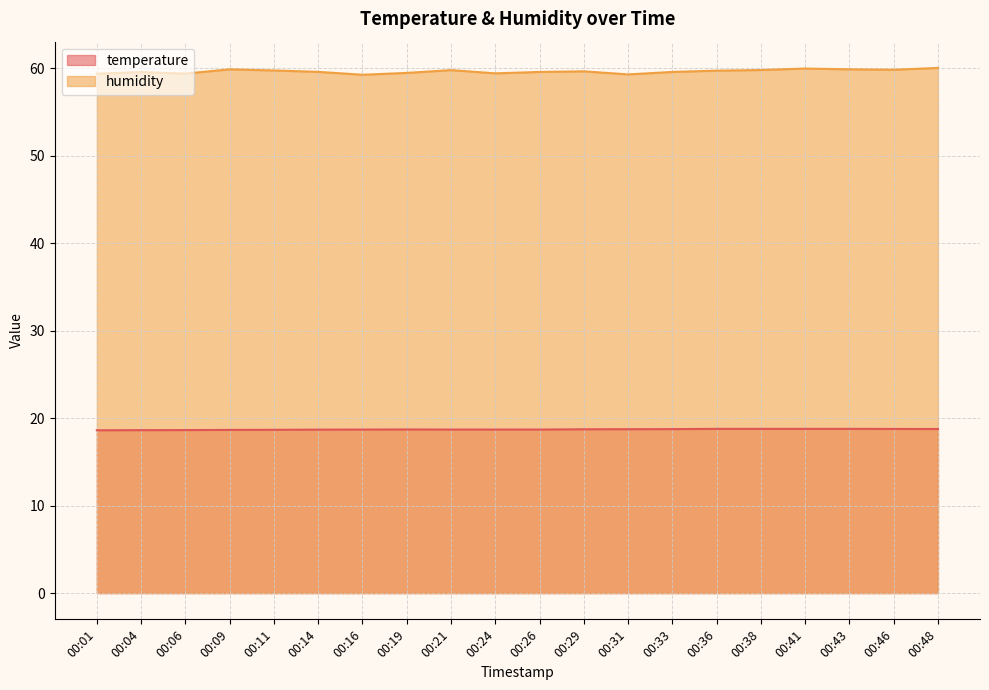

At which category does humidity reach its first local valley?

00:06